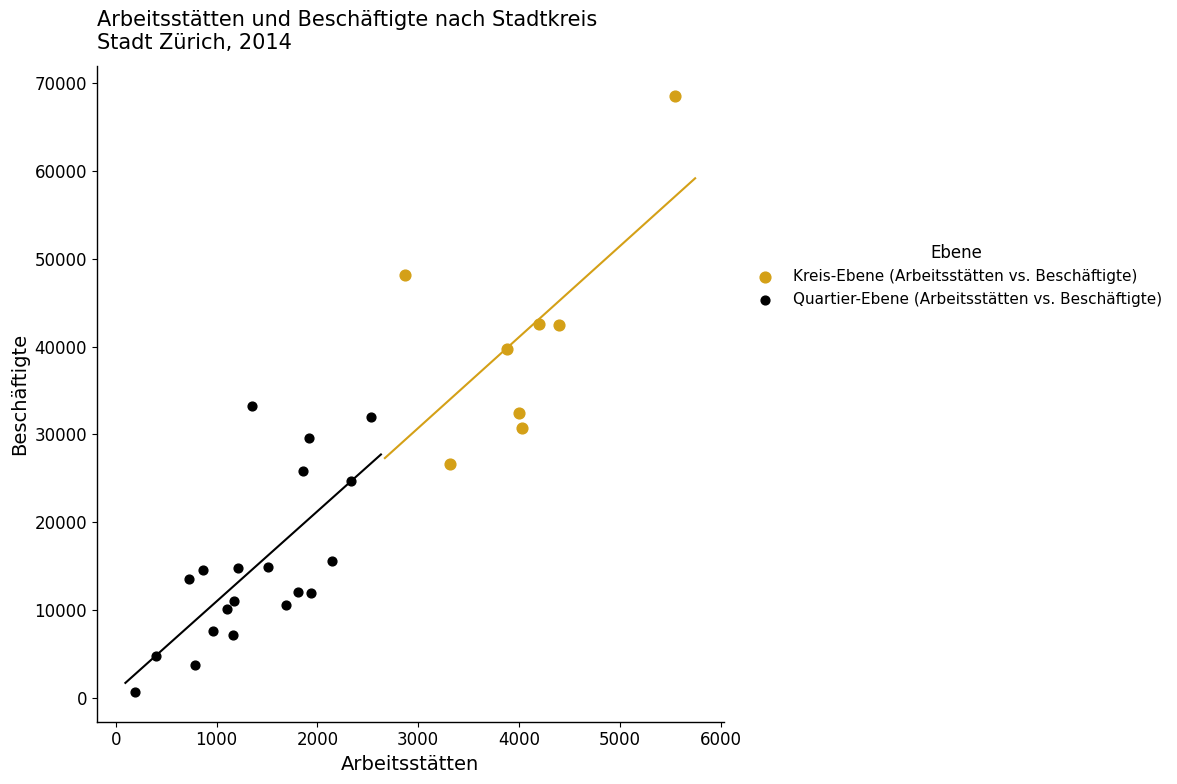

Which series reaches the maximum Y coordinate?

Kreis-Ebene (Arbeitsstätten vs. Beschäftigte)